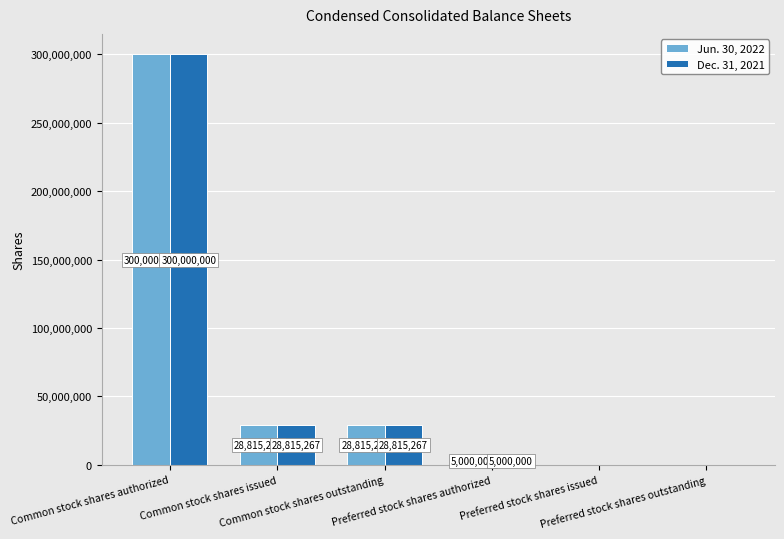

What is the maximum value shown in the chart?

300000000